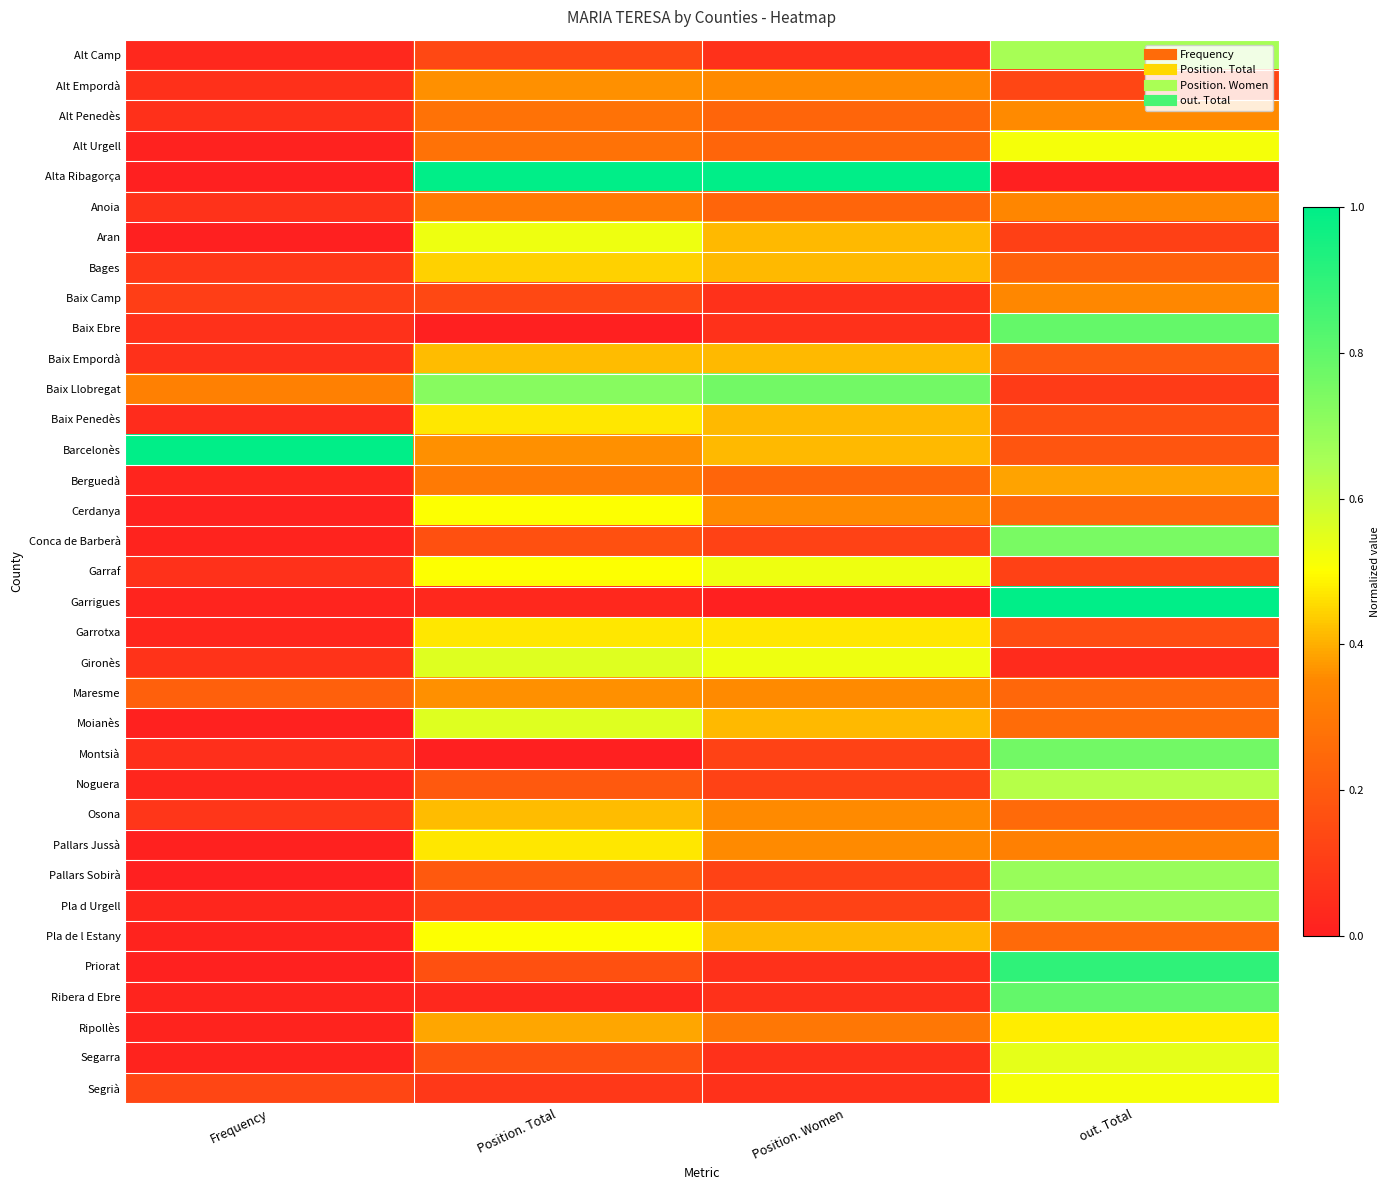

At which category is the sum across all series the highest?

out. Total